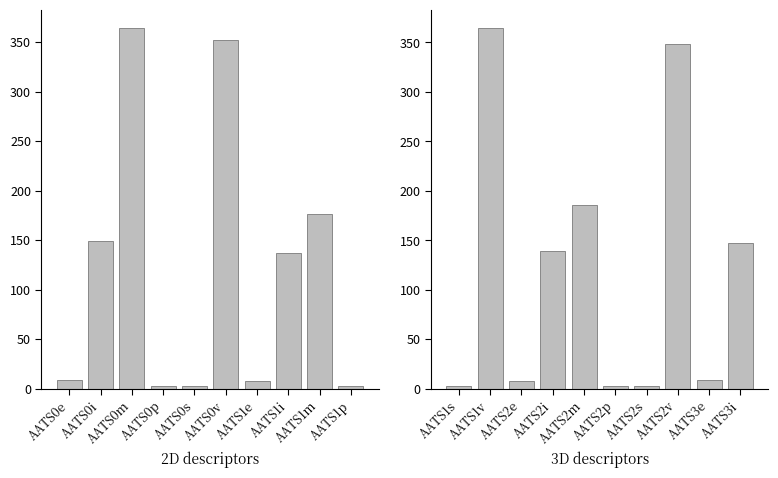

What is the lowest value of the 3D series?

2.6